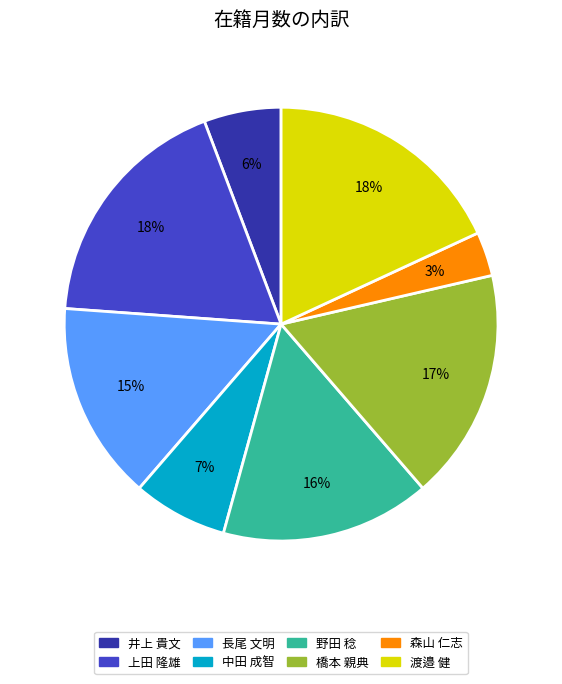

Does 中田 成智 represent more than half of the total?

No